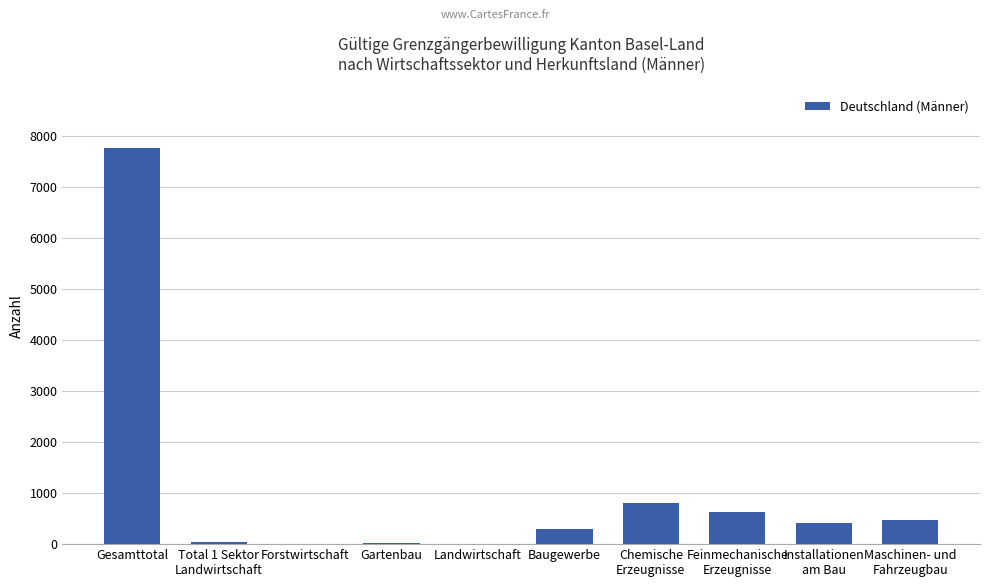

Read the value at Gesamttotal.

7763